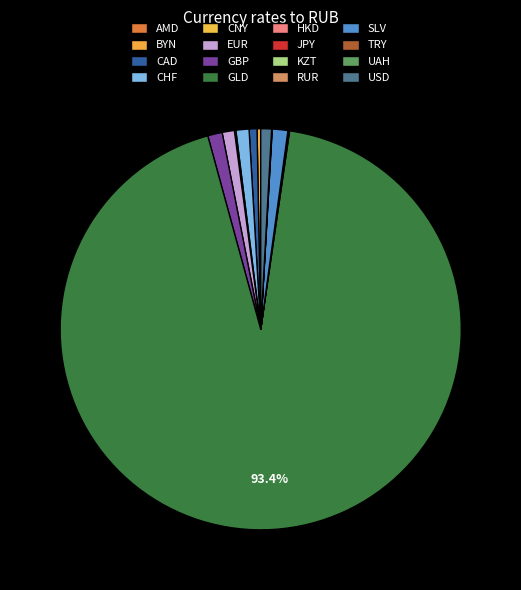

Count the number of slices in the pie.

16